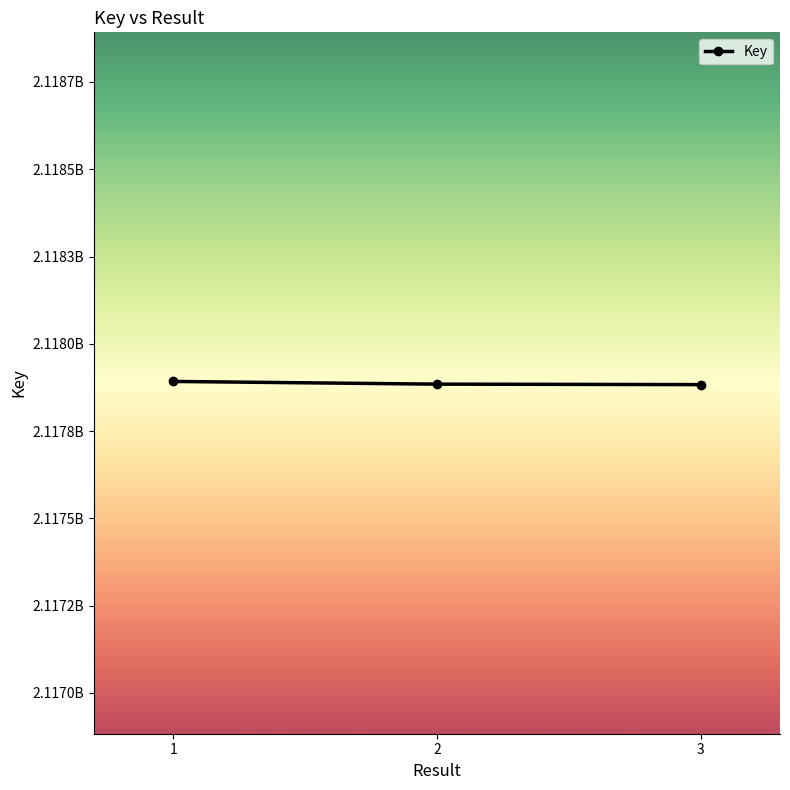

What is the value of the 3rd point from the left?

2117883035